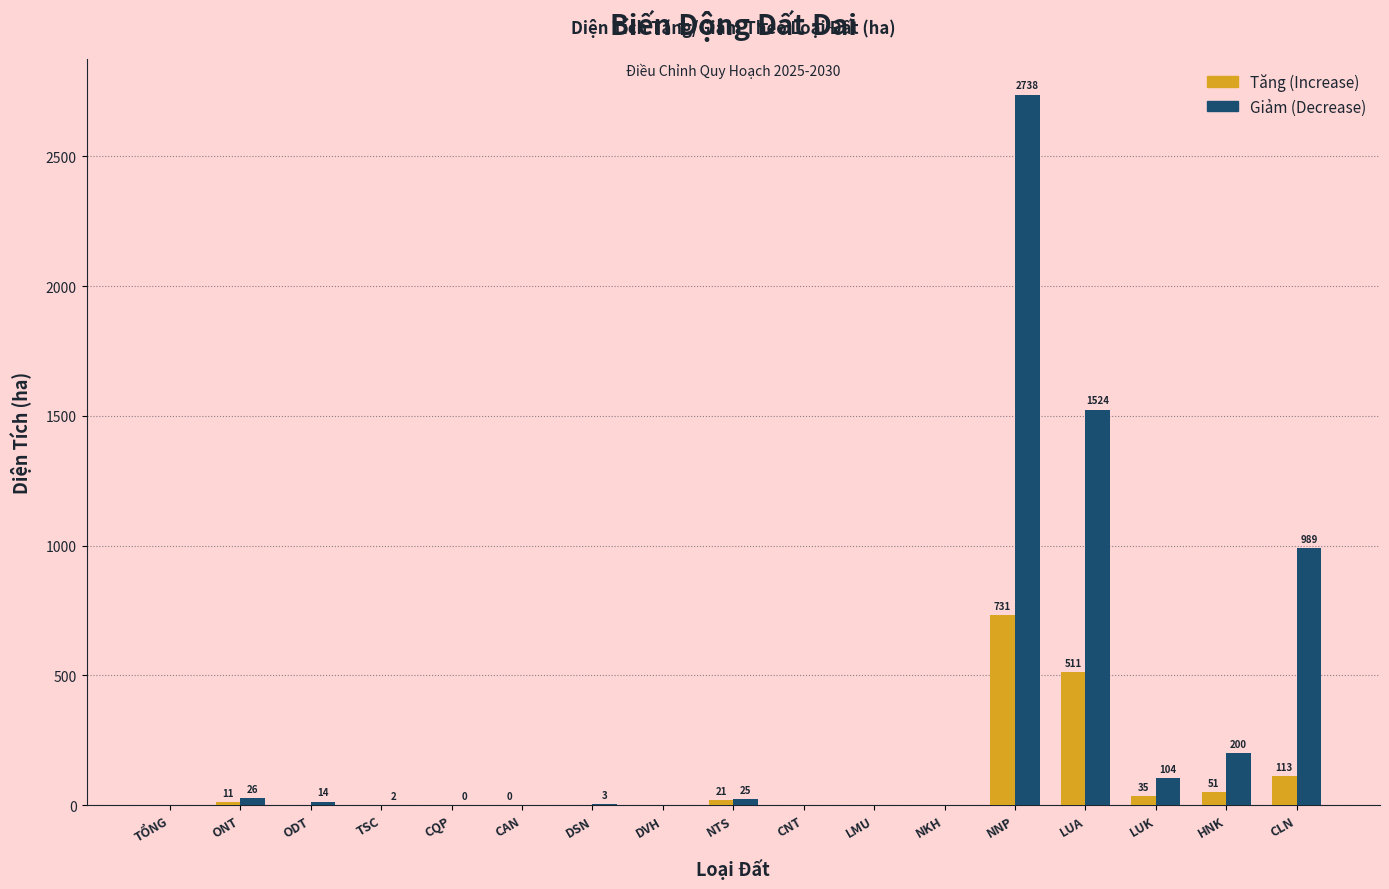

What is the greatest value displayed?

2738.5